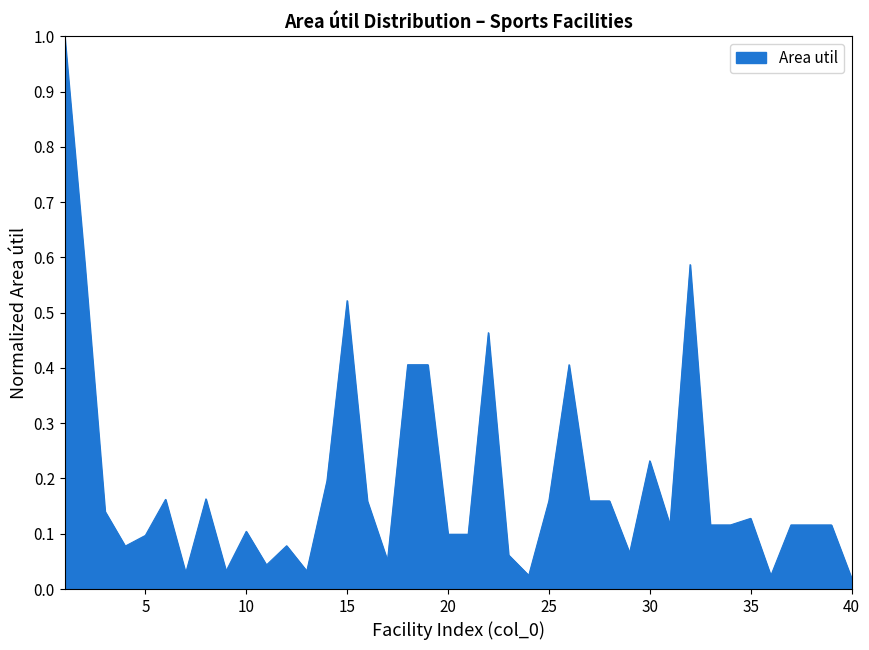

What is the maximum value shown in the chart?

1.0